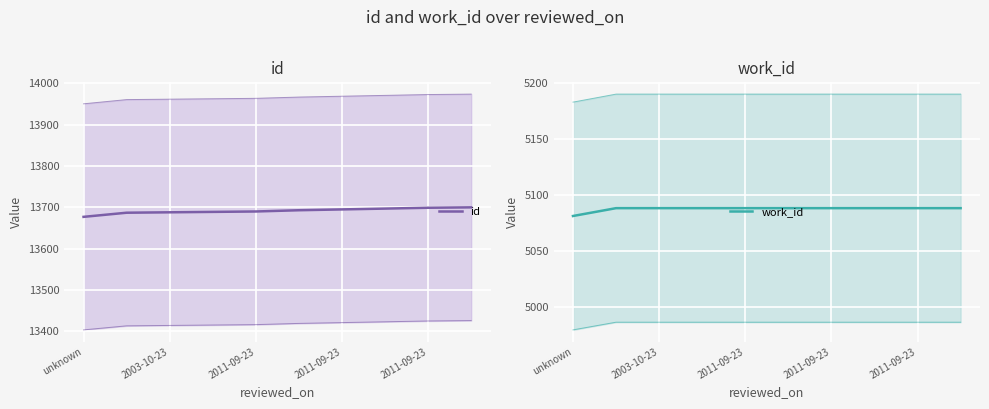

True or false: id and work_id cross at least once.

False